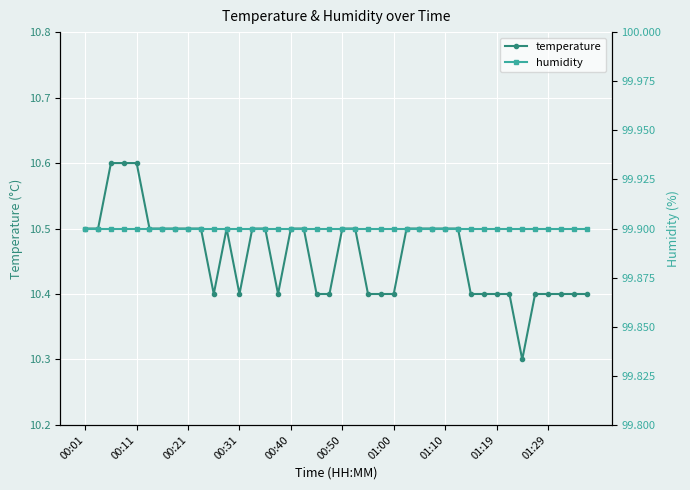

Which has a higher value, 25 or 34?

25